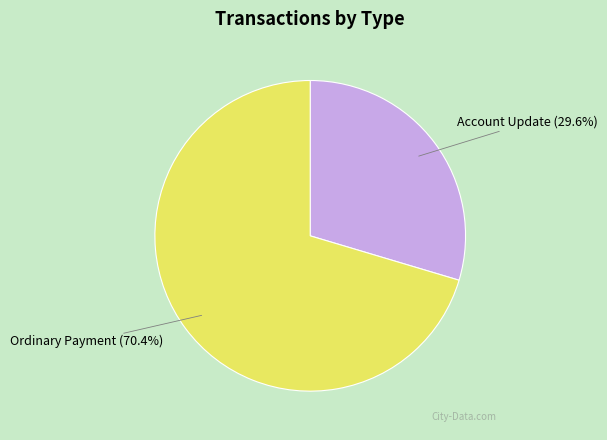

Which has a higher value, Ordinary Payment or Account Update?

Ordinary Payment